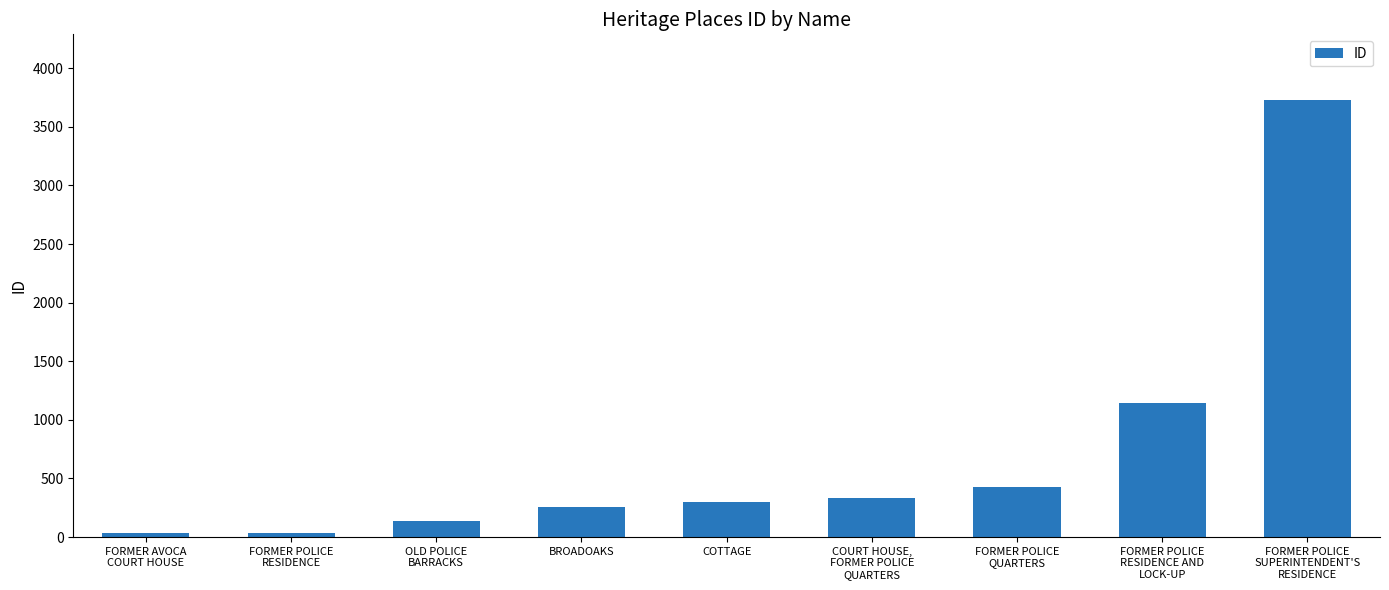

True or false: the data shows 136 at OLD POLICE
BARRACKS.

True